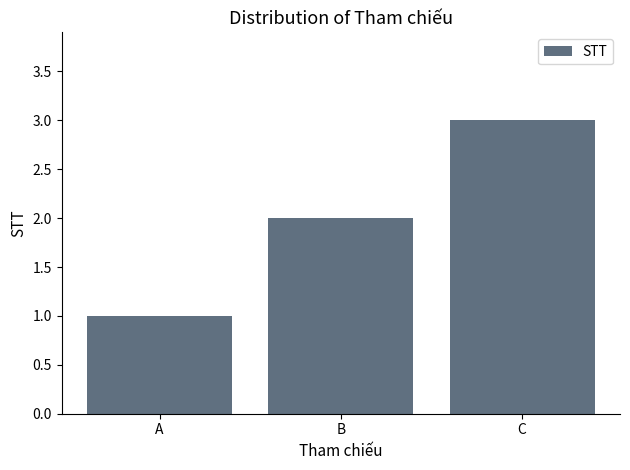

The chart shows a value of 1 at B. True or false?

False